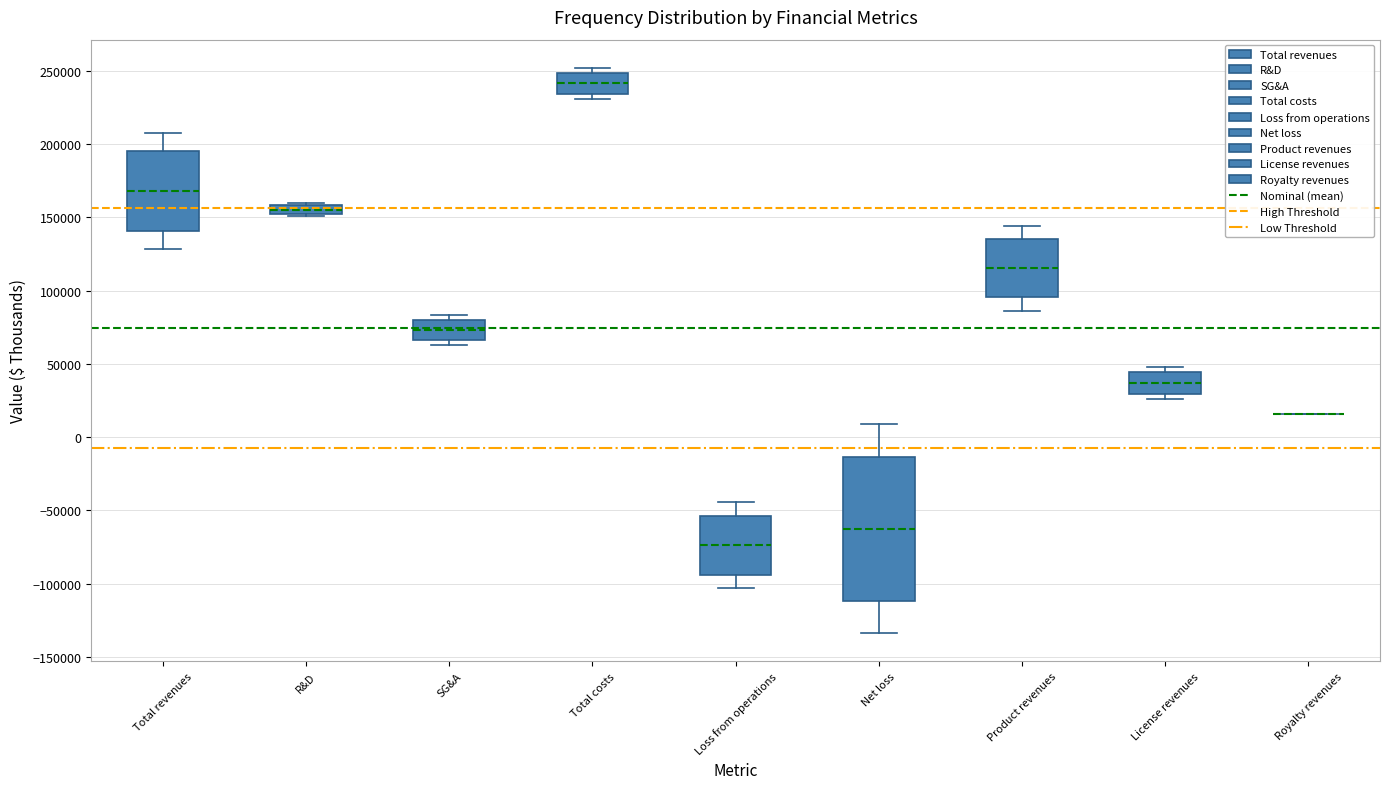

Where does the median line of the box for Net loss sit on the y-axis? The values are not printed on the chart, so give them approximately, as read against the axis.

-65000